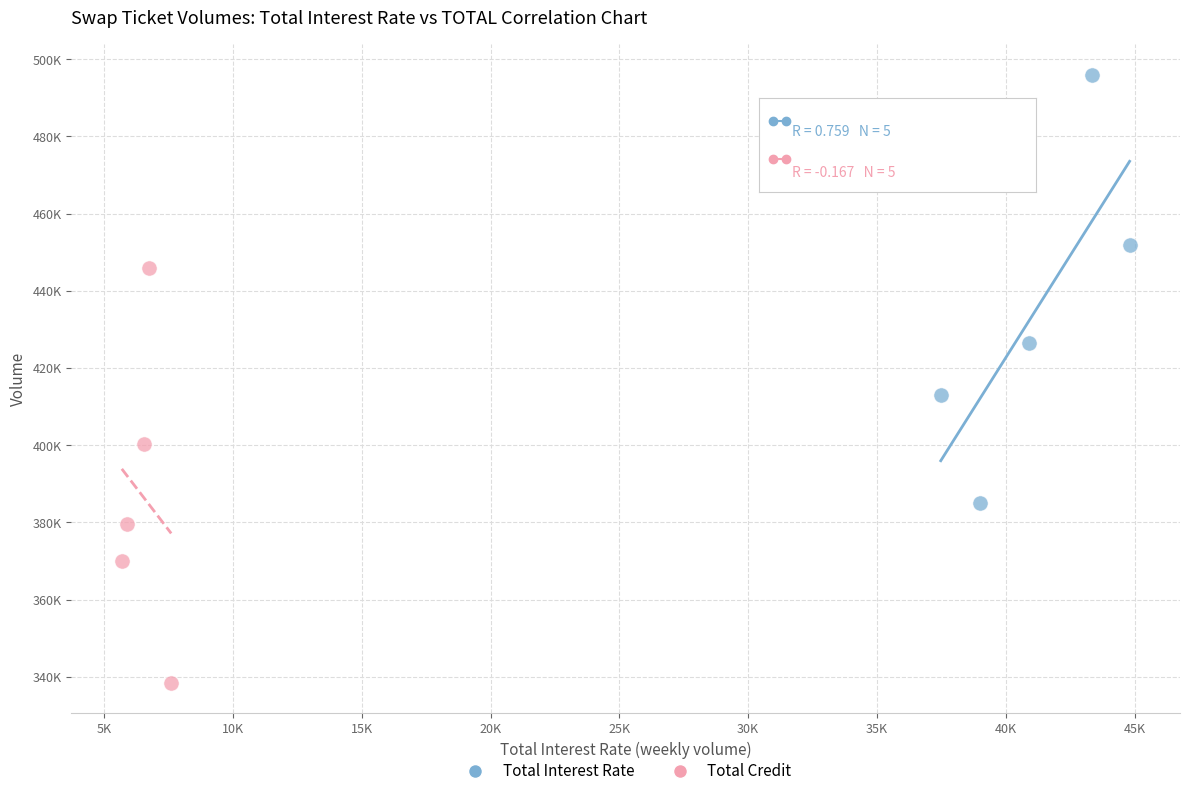

Which series reaches the maximum Y coordinate?

Total Interest Rate